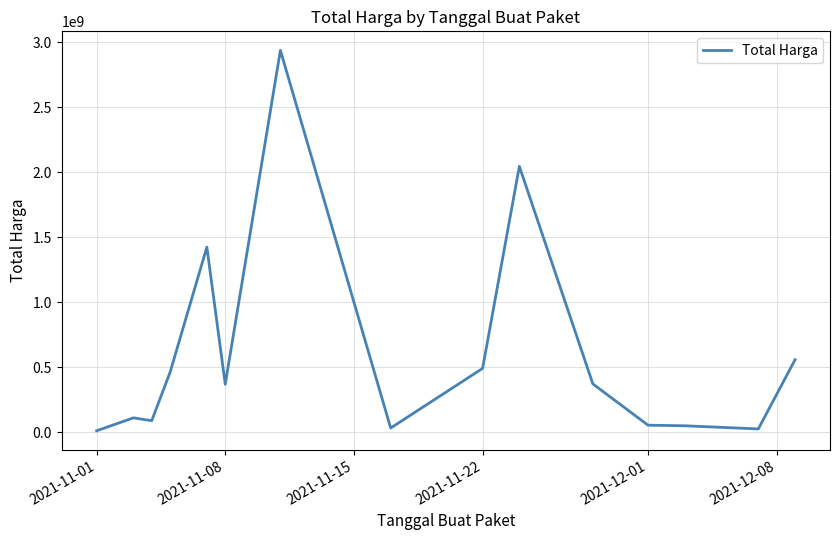

What is the difference between the maximum and minimum values?

2926645740